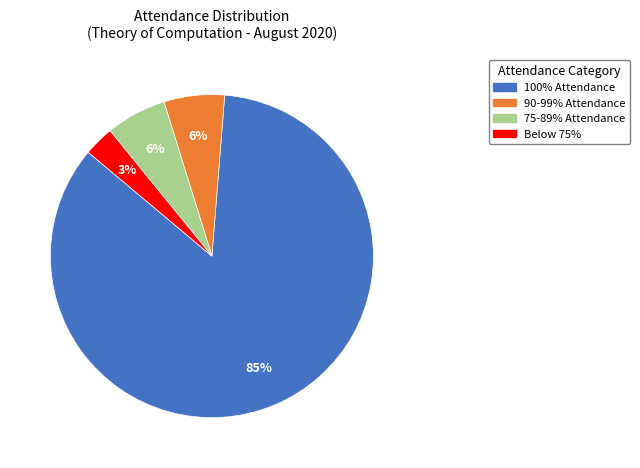

To the nearest percent, what is the average slice percentage?

25%